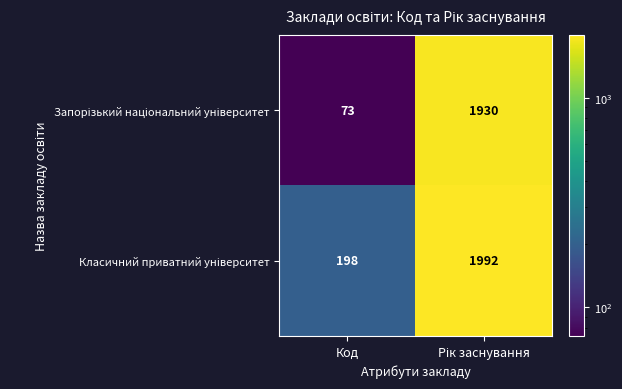

At which category does the chart reach its minimum across all series?

Код